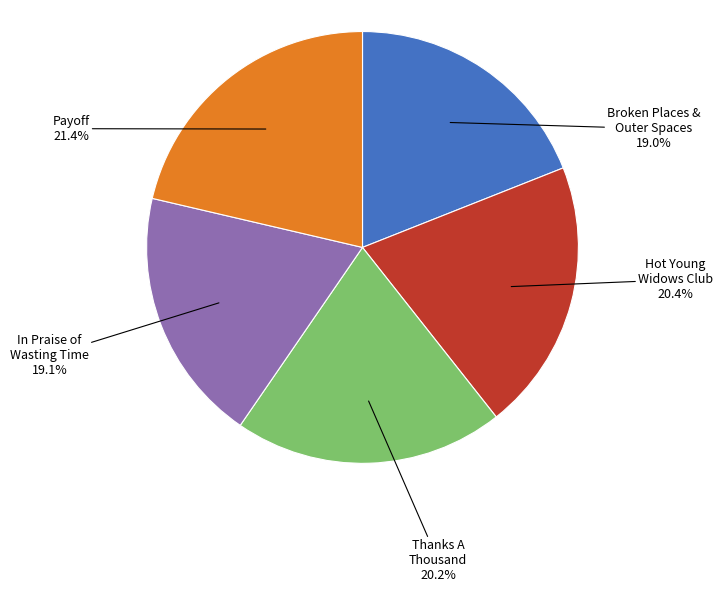

Is there a majority slice in this chart?

No